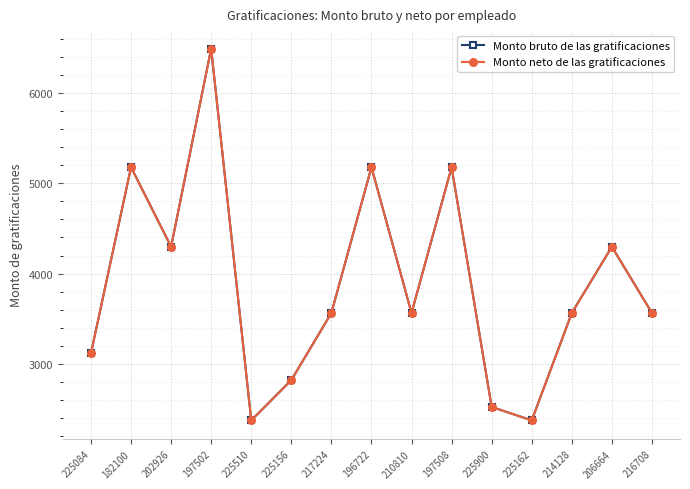

Is this an area chart (filled region under the line)?

No